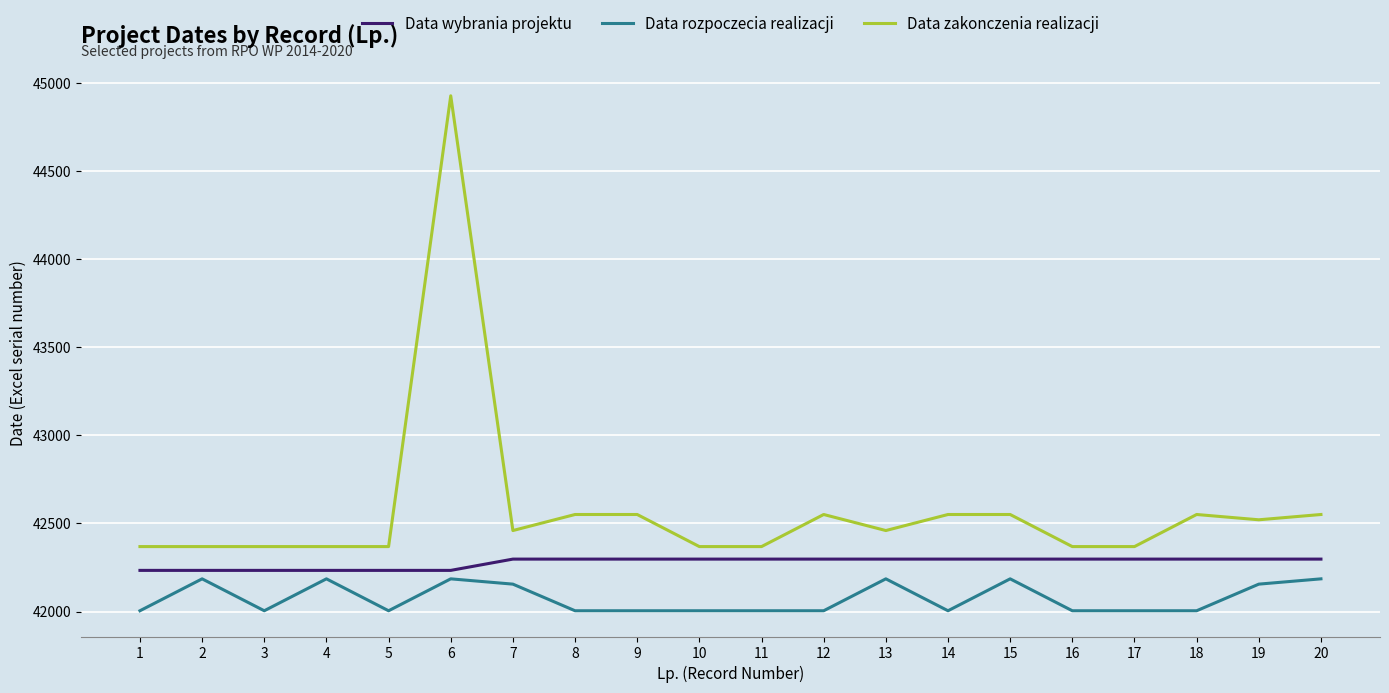

Reading right to left, what are all the values shown in this chart?

Data wybrania projektu: 42298	42298	42298	42298	42298	42298	42298	42298	42298	42298	42298	42298	42298	42298	42234	42234	42234	42234	42234	42234
Data rozpoczecia realizacji: 42186	42156	42005	42005	42005	42186	42005	42186	42005	42005	42005	42005	42005	42156	42186	42005	42186	42005	42186	42005
Data zakonczenia realizacji: 42551	42521	42551	42369	42369	42551	42551	42460	42551	42369	42369	42551	42551	42460	44926	42369	42369	42369	42369	42369